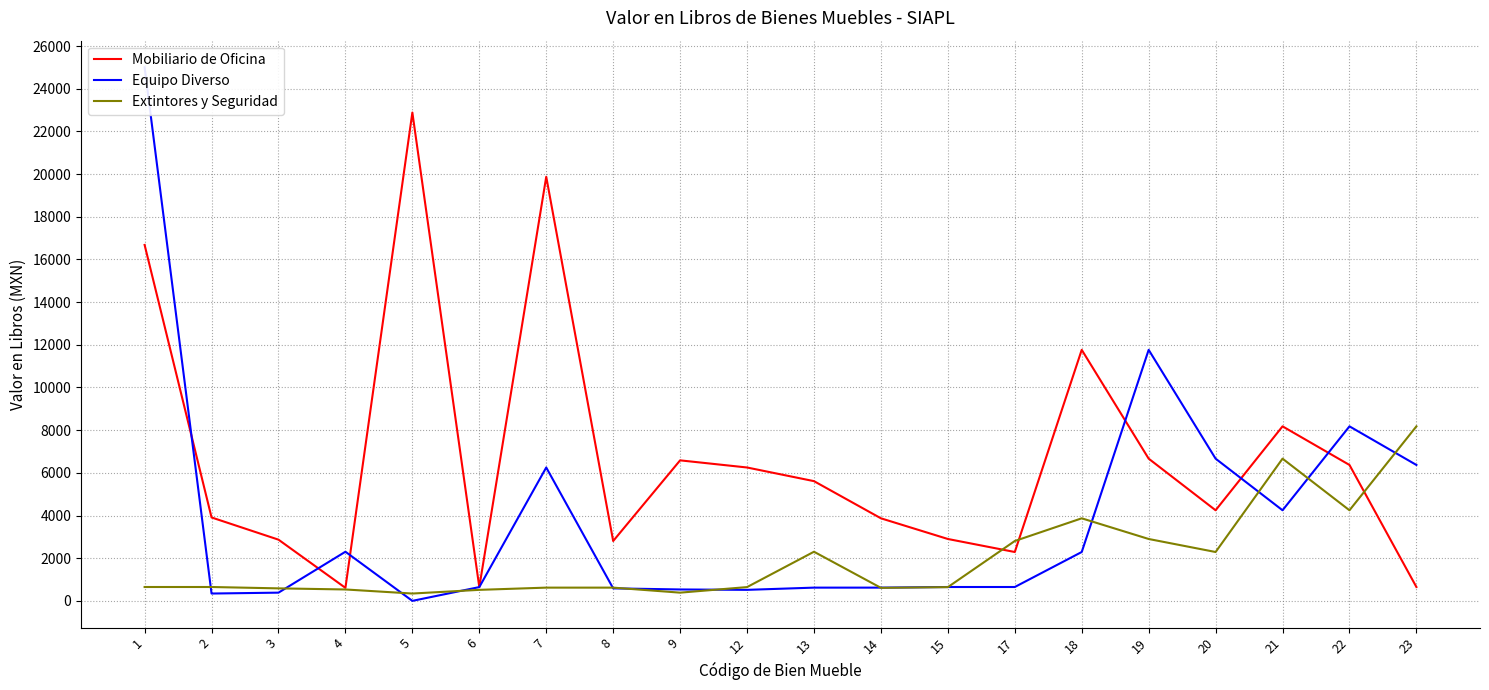

What is the difference between the Equipo Diverso values at 7 and 17?

5600.0